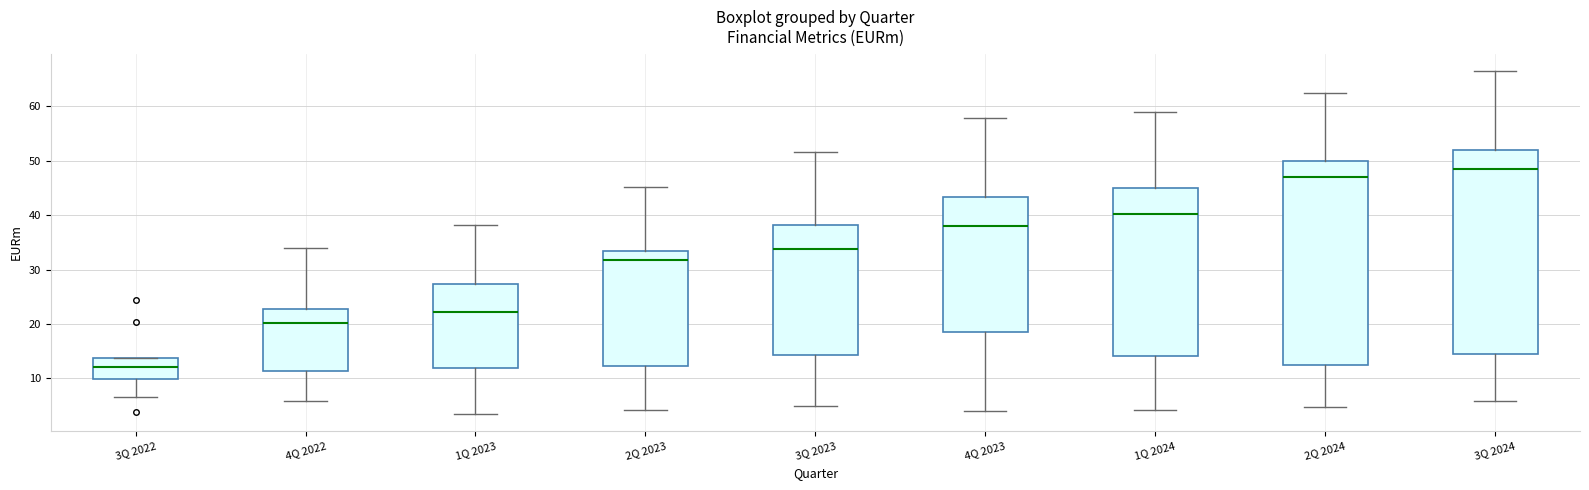

Which box's median line is the highest?

3Q 2024